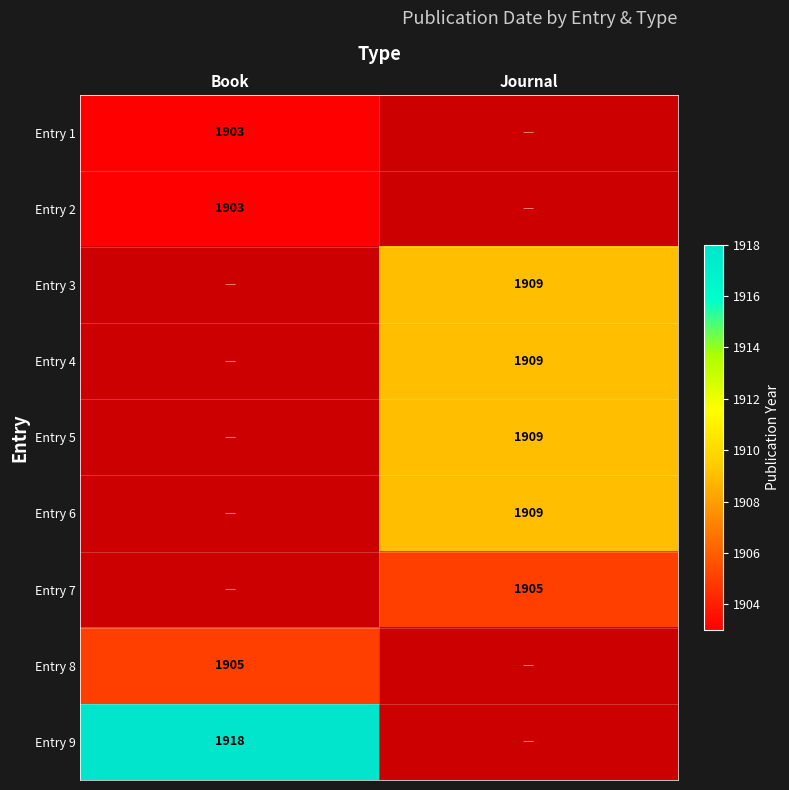

The Entry 2 series shows 1903 at Book. True or false?

True